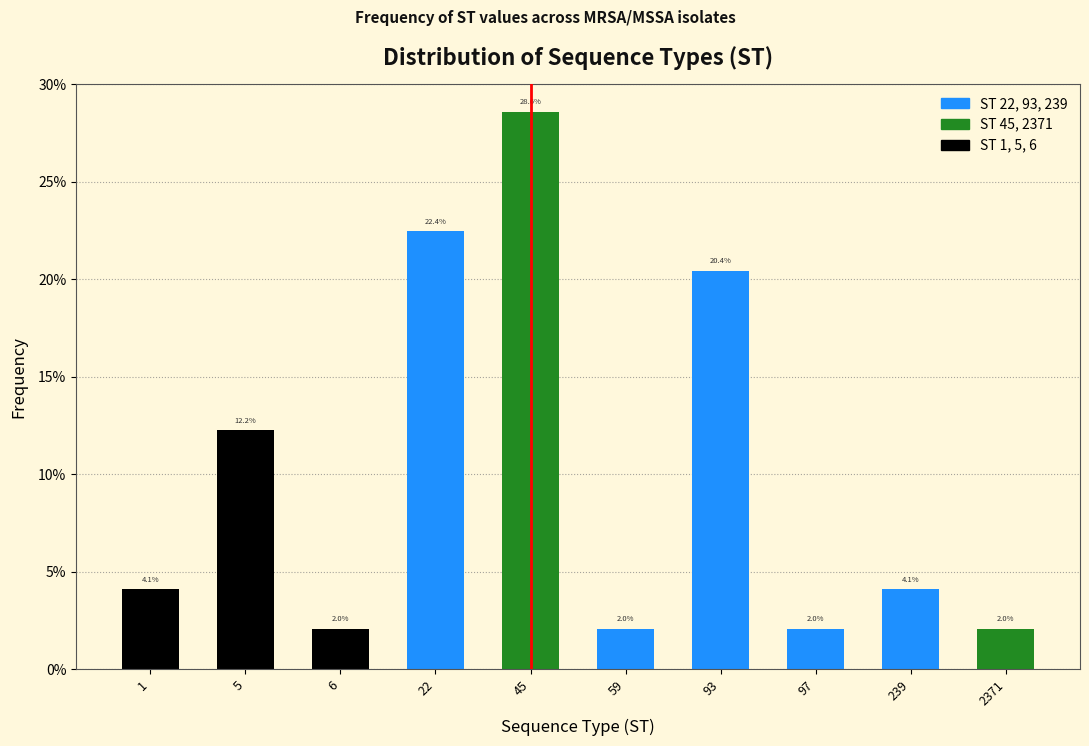

Reading left to right, list all the values displayed in this chart.

4.1	12.2	2.0	22.4	28.6	2.0	20.4	2.0	4.1	2.0